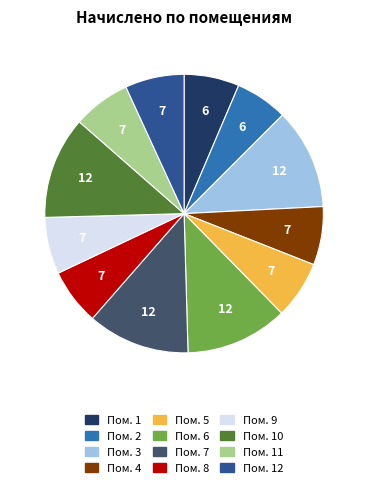

Is there a majority slice in this chart?

No